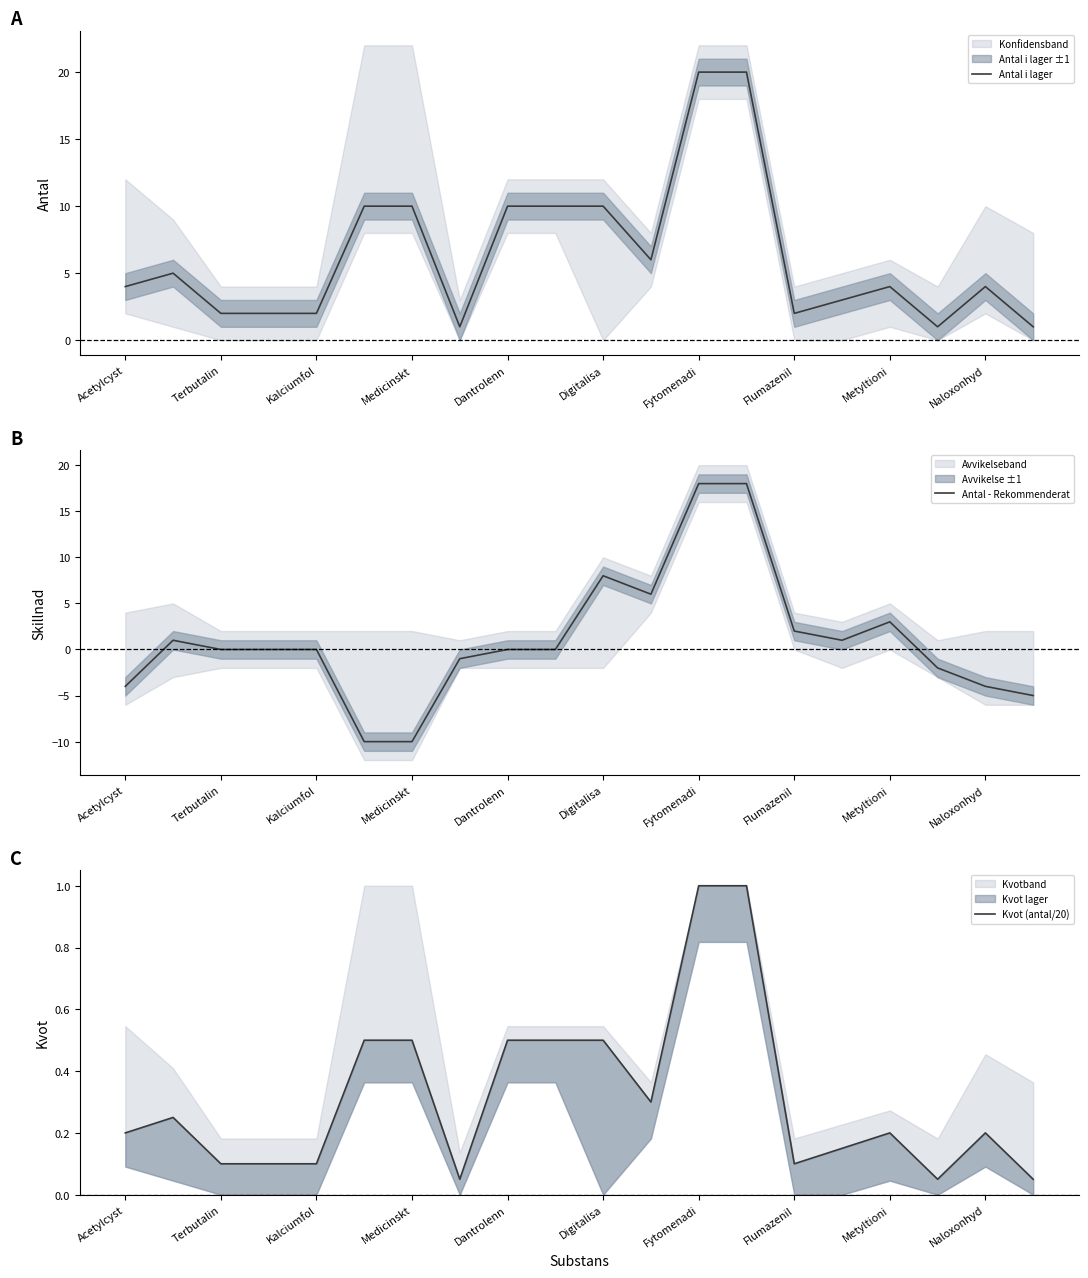

What are all the series names shown in the legend?

Antal i lager, Antal - Rekommenderat, Kvot (antal/20)